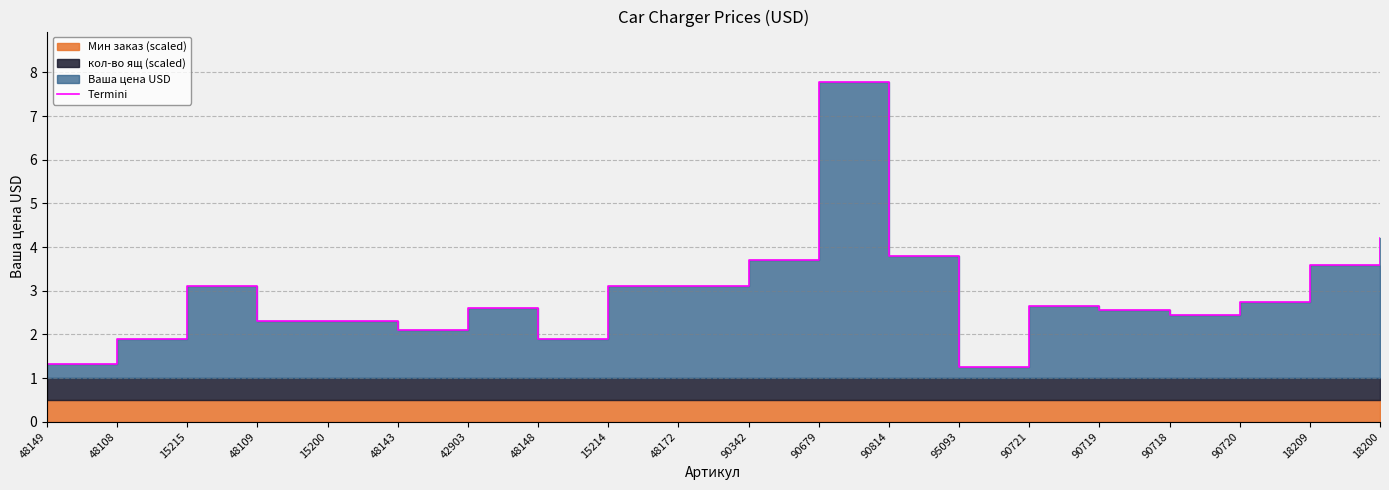

What is the value of the 20th point from the left?

4.2